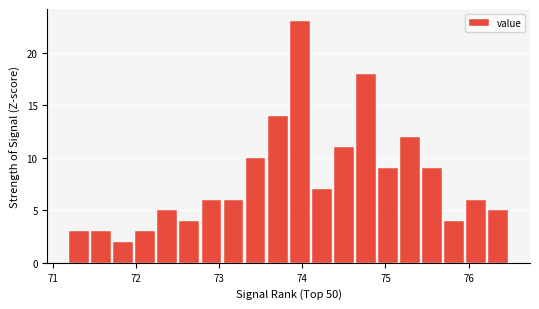

Read against the x-axis, roughly where is the centre of the tallest bar?

74.0